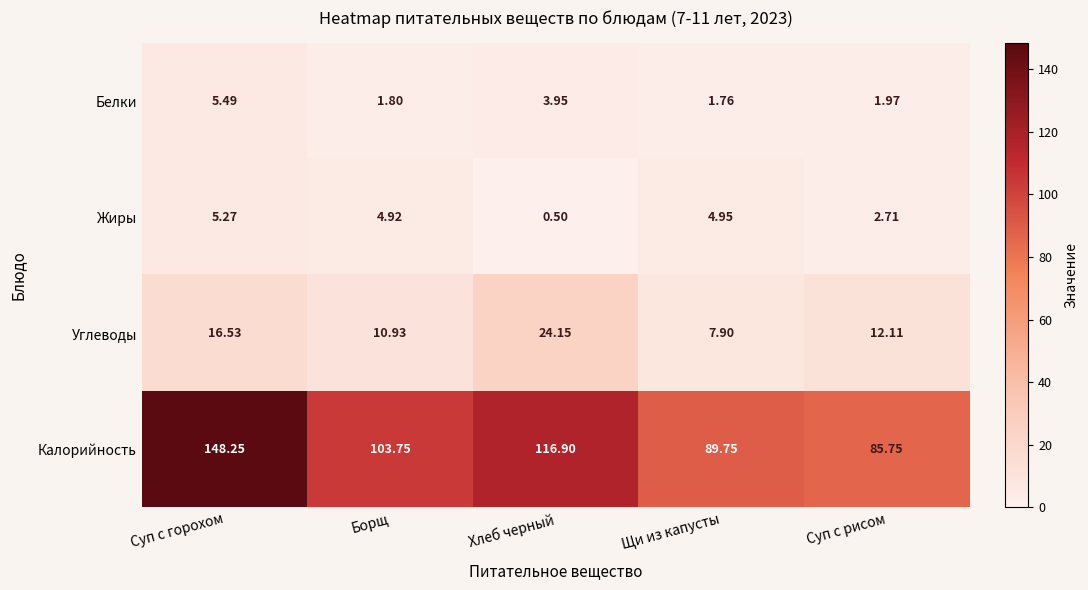

At which category is the sum across all series the highest?

Суп с горохом